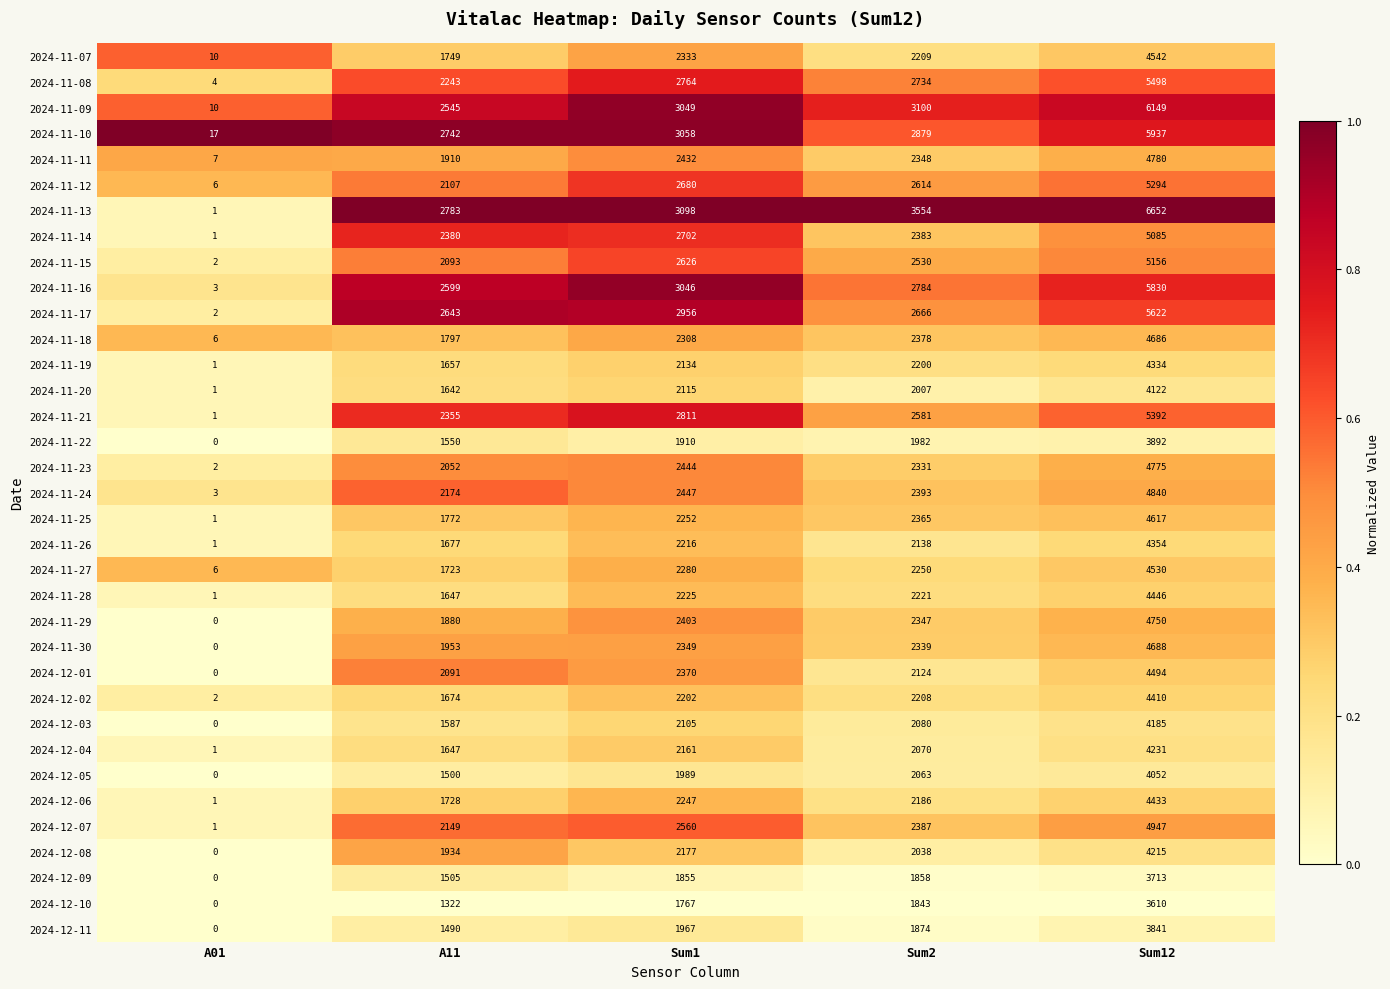

What is the difference between the second highest and minimum values in the 2024-12-05 series?

2063